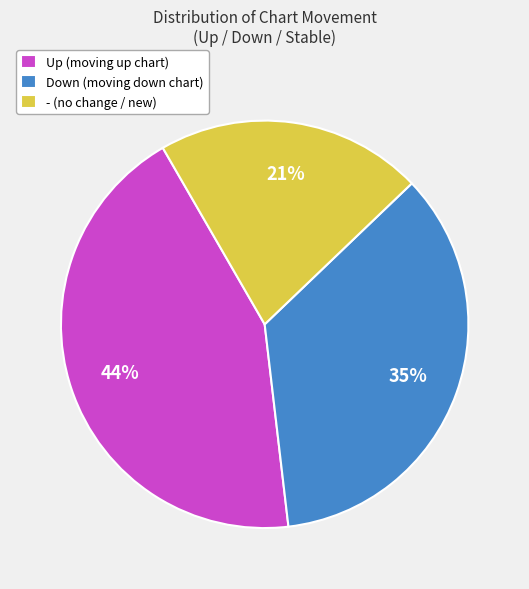

To the nearest percent, what percentage of the pie is - (no change / new)?

21%